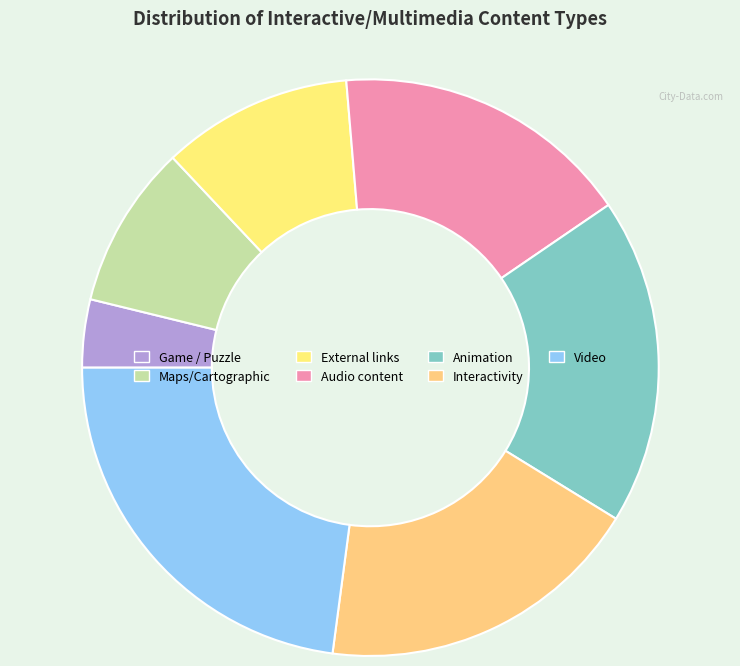

Which category has the smallest portion of the pie?

Game / Puzzle